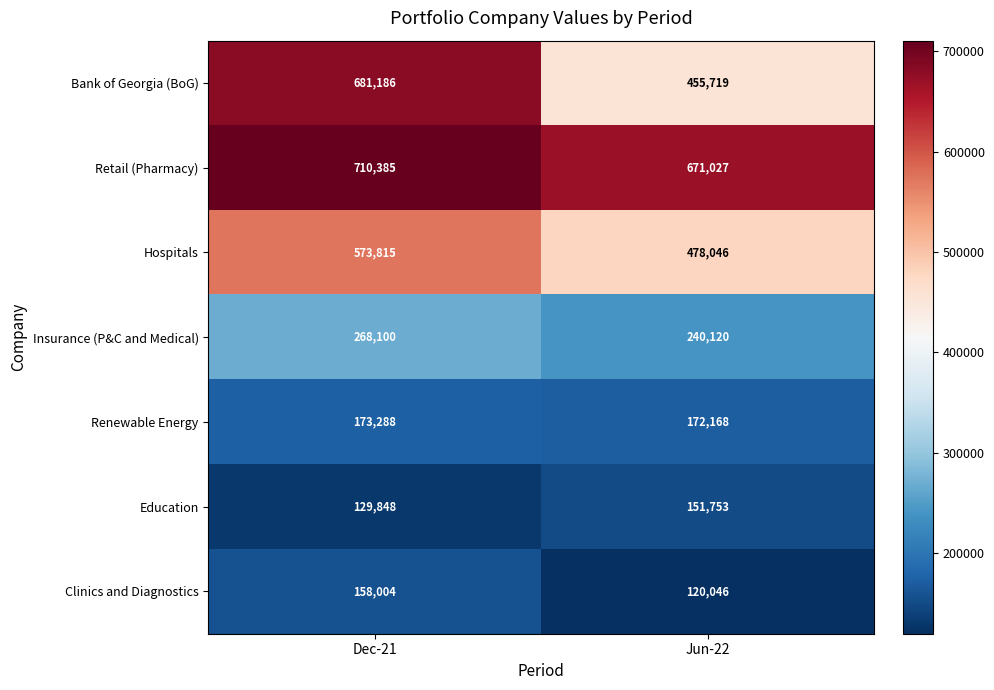

At how many categories does at least one series exceed 670073?

2